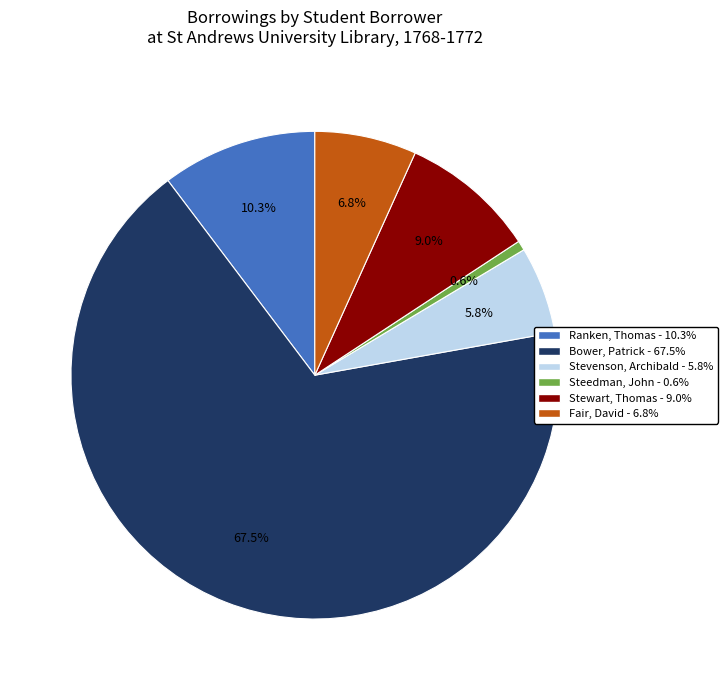

To the nearest percent, what is the average slice percentage?

17%